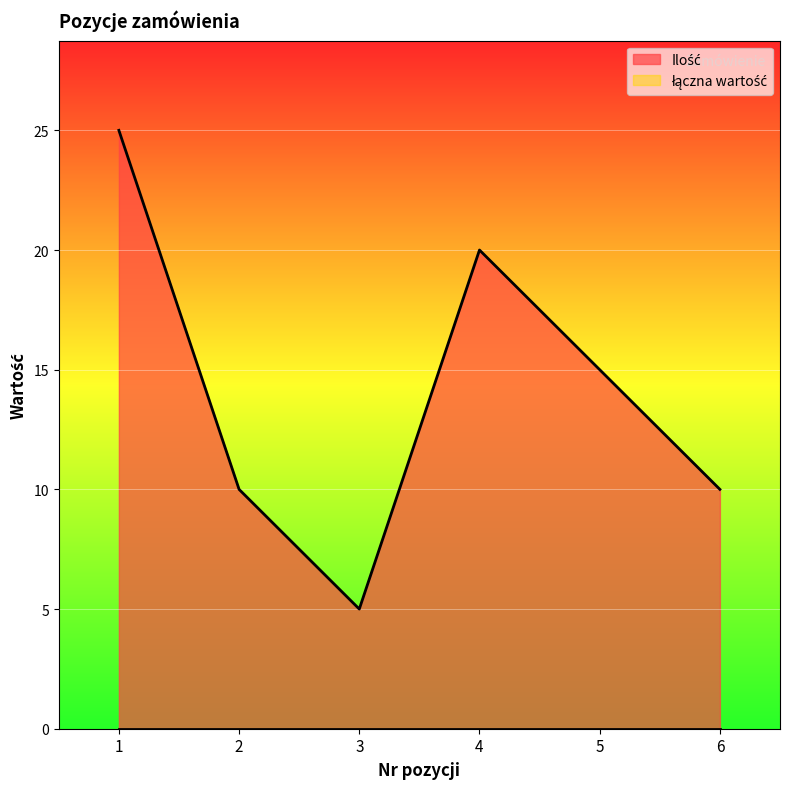

Rank the categories by value from lowest to highest.

3, 2, 6, 5, 4, 1